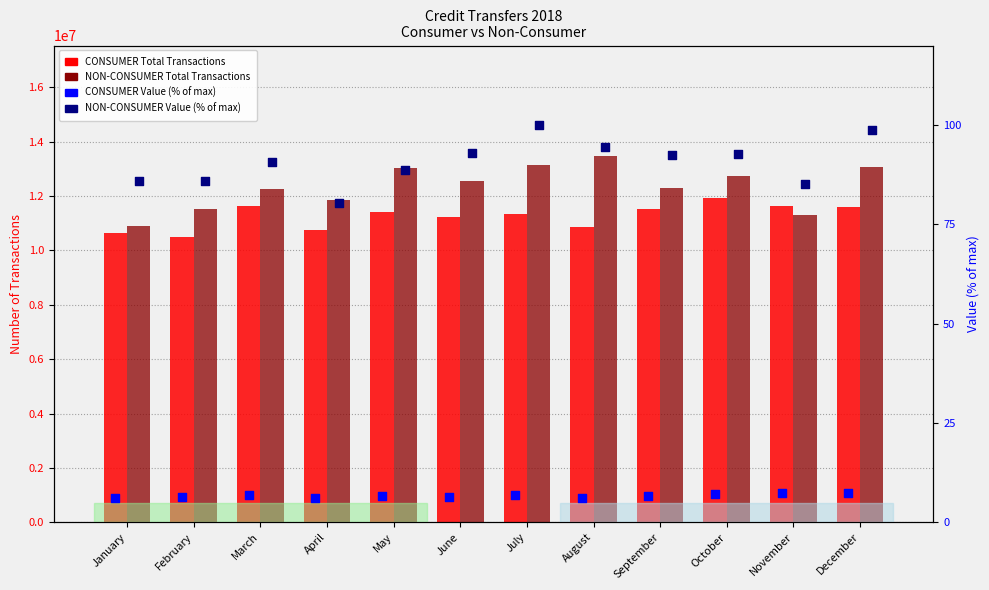

Which series reaches the minimum Y coordinate?

CONSUMER Value (% of max)